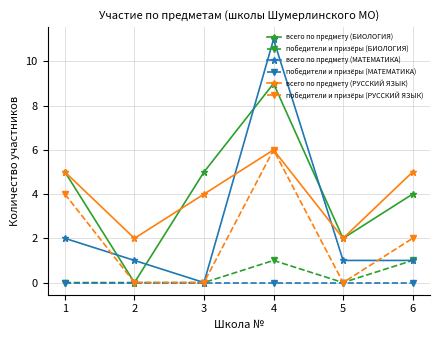

What is the spread (max minus min) of values at 3?

5